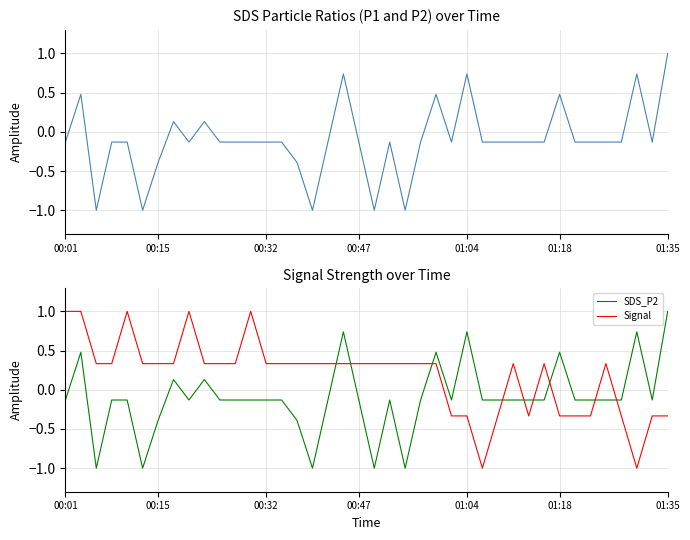

Is it true that SDS_P2 equals -0.1 at 23?

True